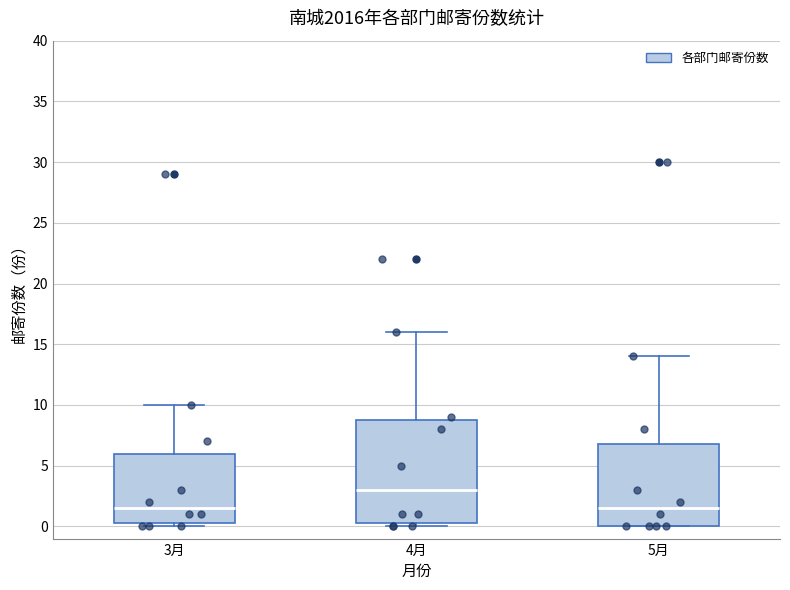

Reading left to right, read every box against the y-axis: the position of its median line, the range the box covers, and the ends of its whiskers. The values are not printed on the chart, so give them approximately, as read against the axis.

3月: median 1.5, box 0.5 to 6.0, whiskers 0.0 to 10.0
4月: median 3.0, box 0.5 to 9.0, whiskers 0.0 to 16.0
5月: median 1.5, box 0.0 to 7.0, whiskers 0.0 to 14.0